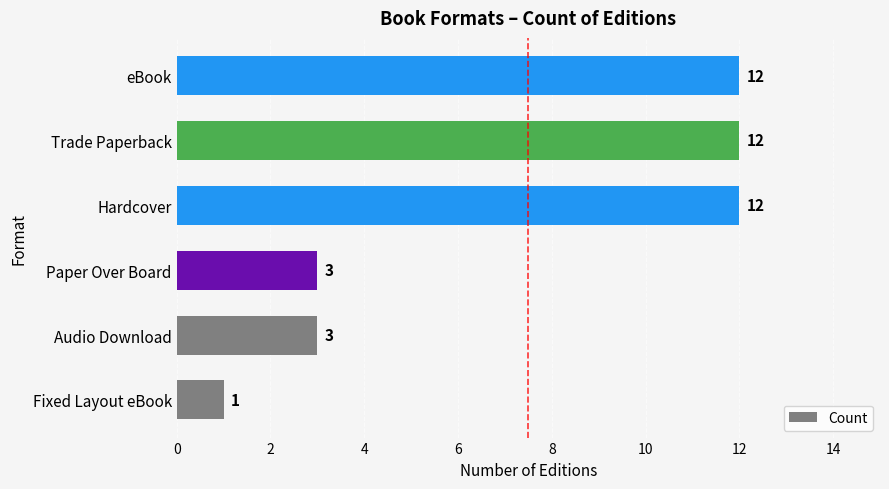

Reading top to bottom, transcribe all the data shown in this chart.

eBook=12	Trade Paperback=12	Hardcover=12	Paper Over Board=3	Audio Download=3	Fixed Layout eBook=1